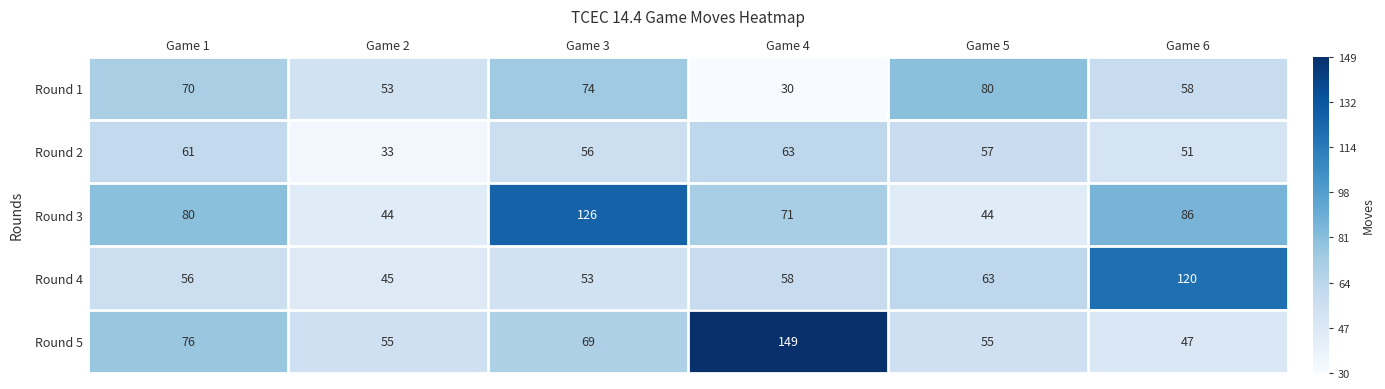

At Game 5, list the series in order from smallest to largest.

Round 3, Round 5, Round 2, Round 4, Round 1